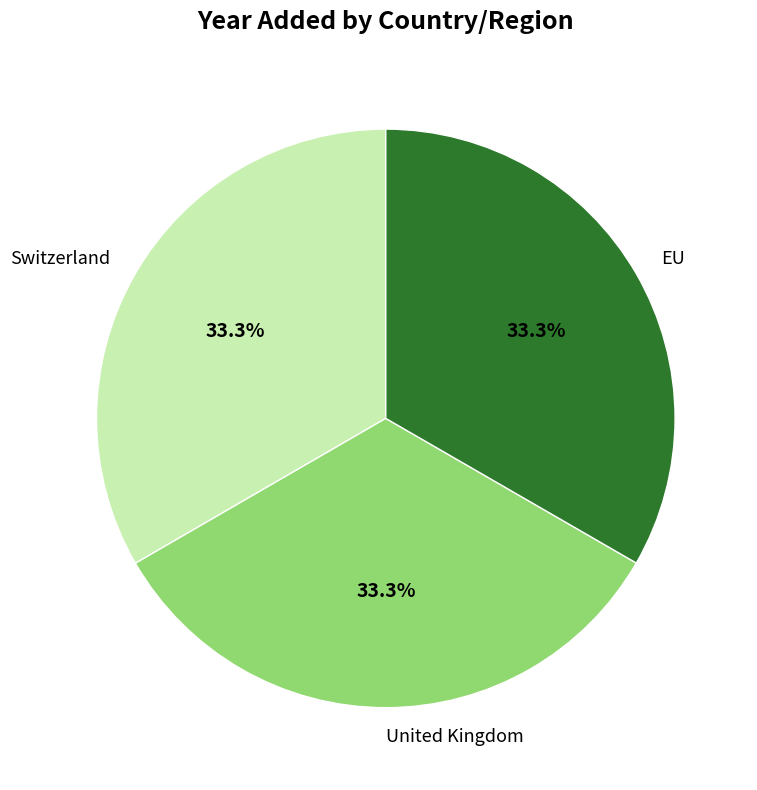

Is it true that EU is 33% of the pie?

True